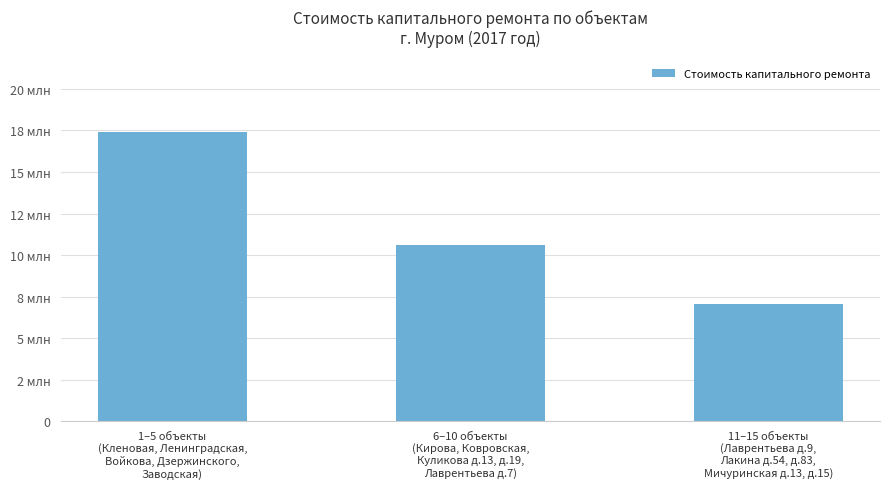

The chart shows a value of 26139974.8 at 1–5 объекты
(Кленовая, Ленинградская,
Войкова, Дзержинского,
Заводская). True or false?

False